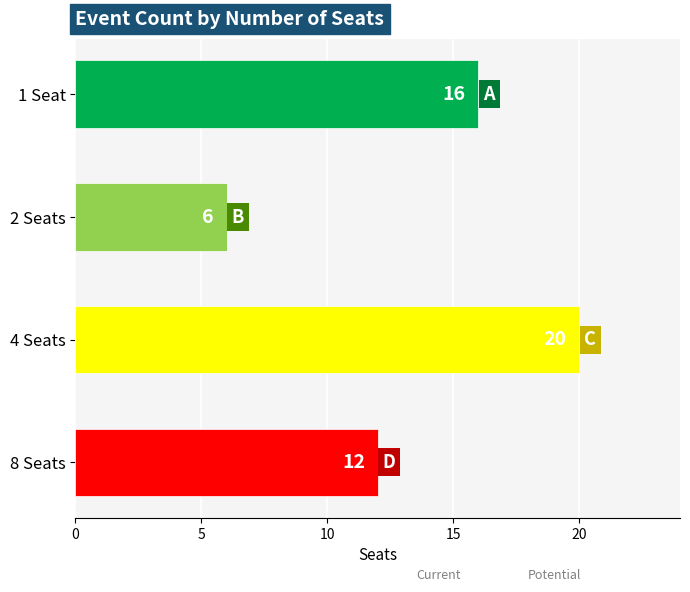

Approximately how many times larger is the value at 1 Seat compared to 8 Seats?

1.3